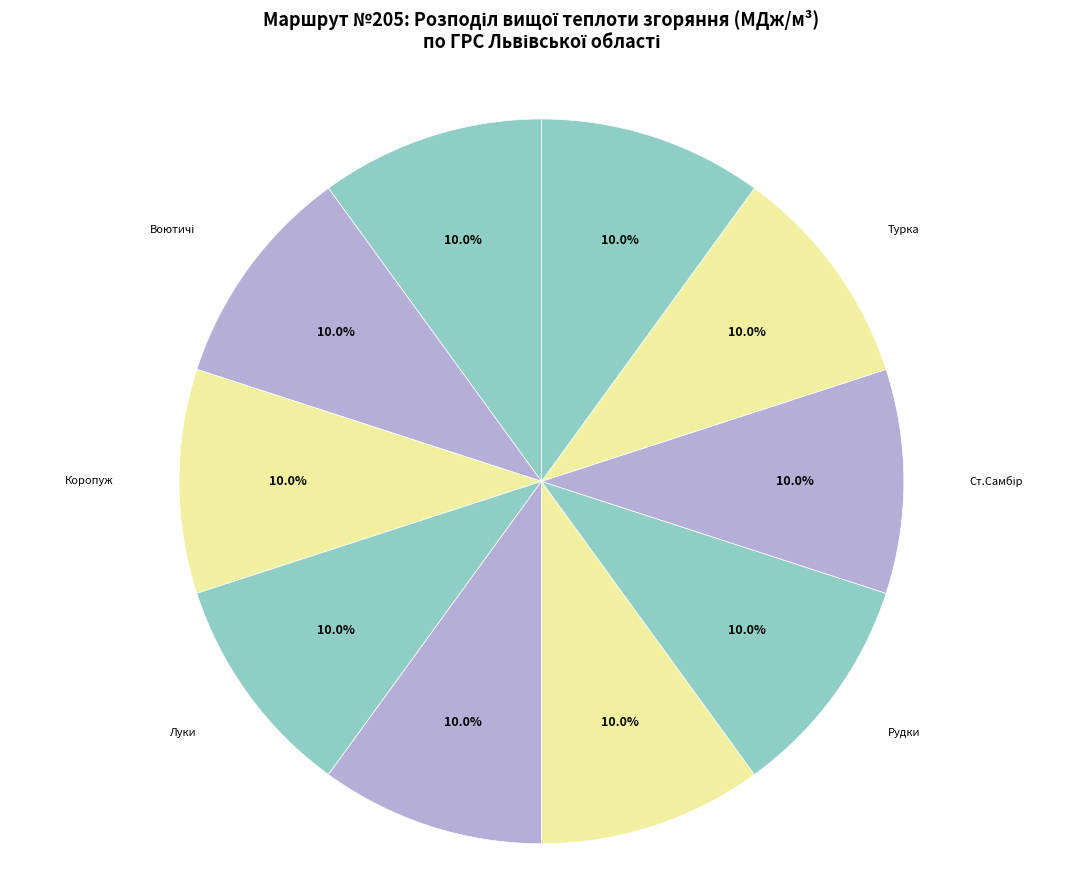

How many segments does this pie chart have?

10